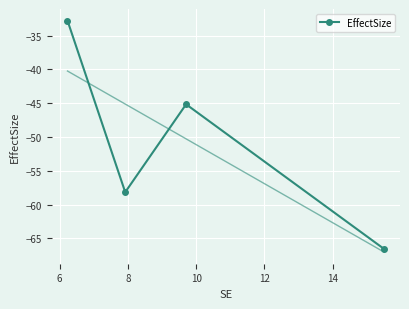

True or false: EffectSize has more than 0 points higher than both neighbors.

True